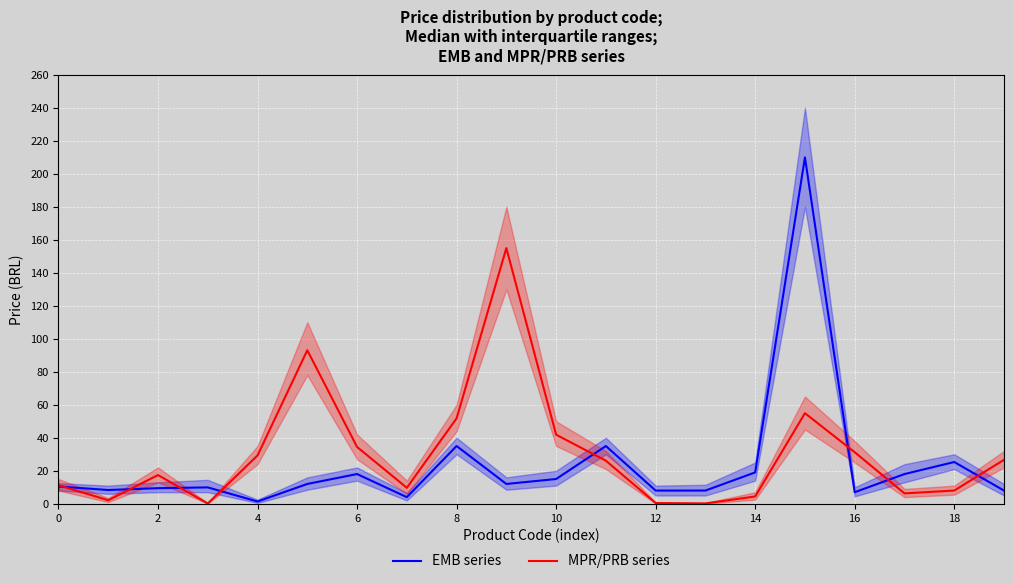

The MPR/PRB series series shows 51.8 at 8. True or false?

True